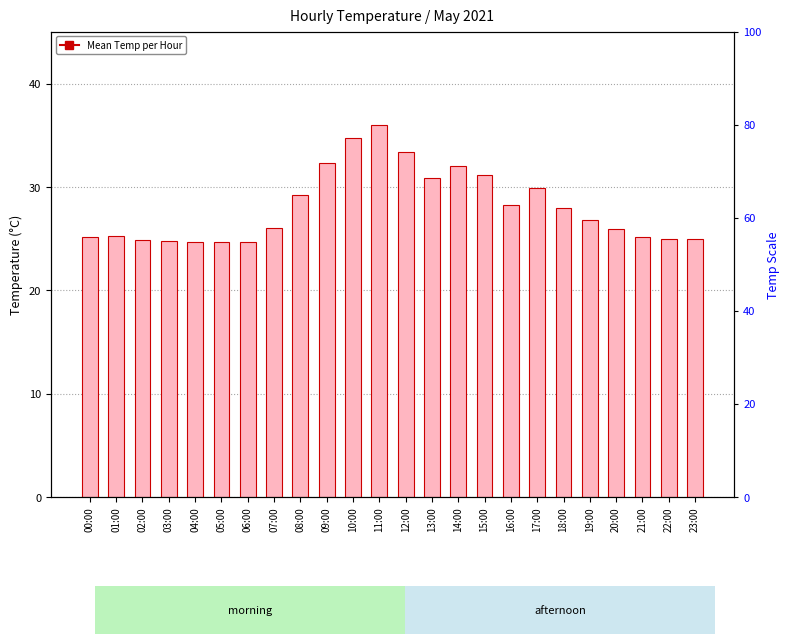

What is the difference between the values at 09:00 and 05:00?

7.6